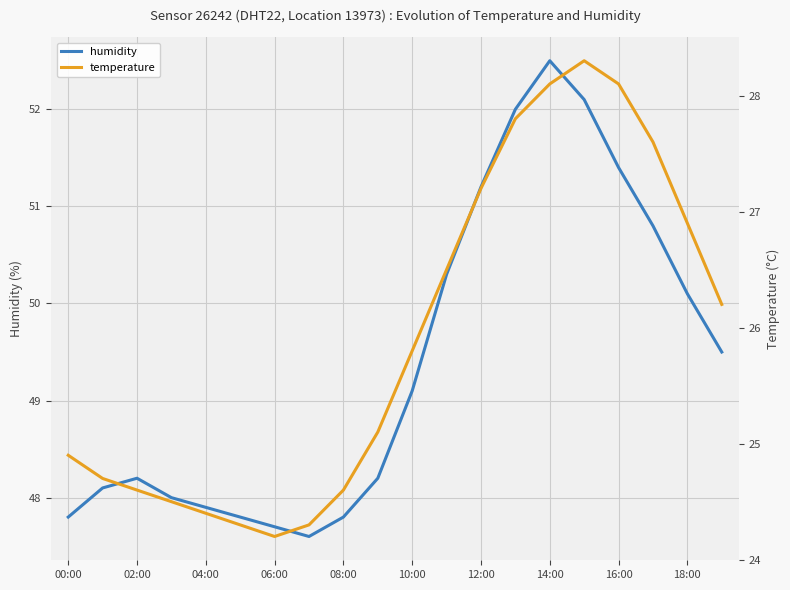

Which category has the highest value in the humidity series?

14:00